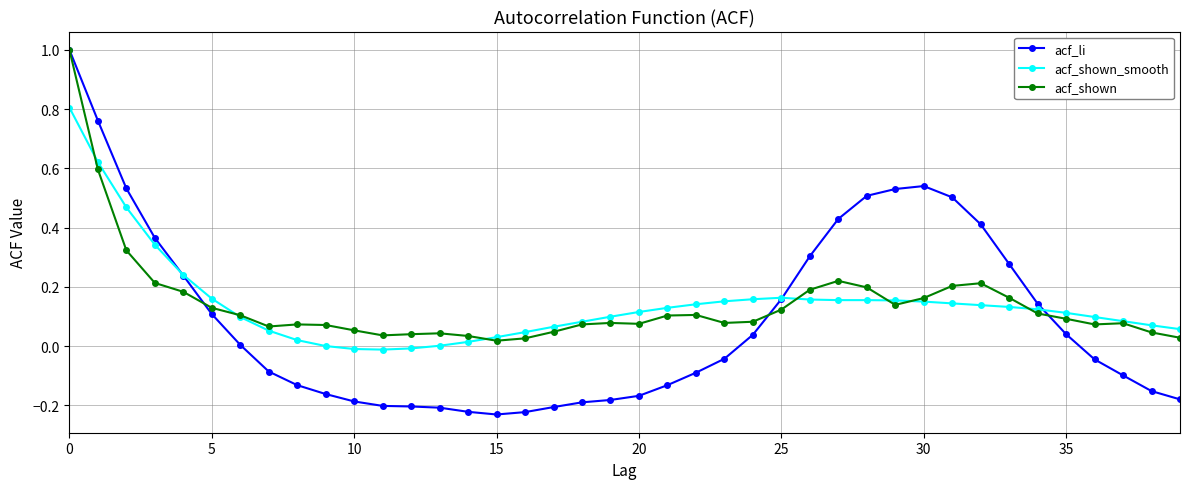

What is the difference between the maximum and second lowest values in the acf_li series?

1.2